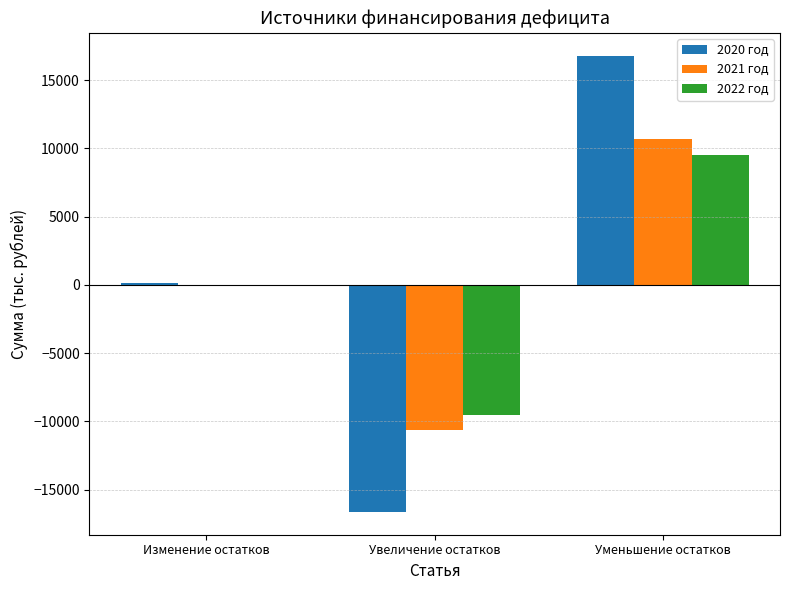

What is the total value across all series at Уменьшение остатков?

36991.3